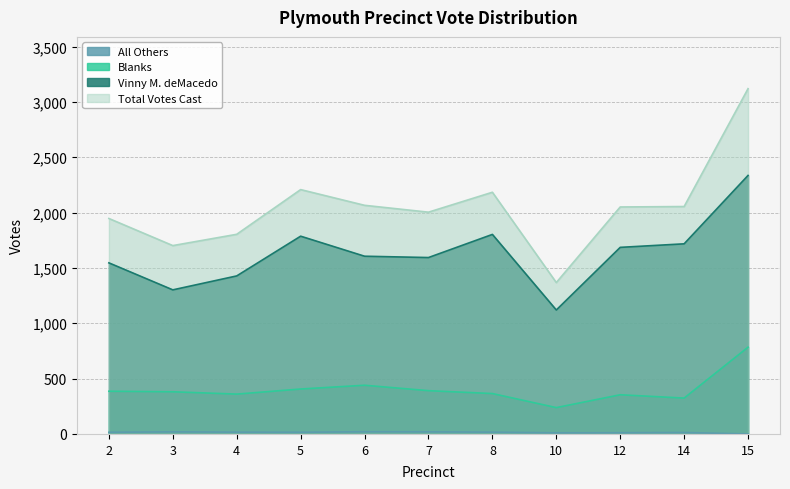

Reading left to right, list all the values displayed in this chart.

Vinny M. deMacedo: 1546	1302	1428	1787	1606	1594	1803	1120	1686	1718	2336
Blanks: 386	381	360	406	440	391	365	238	354	324	784
All Others: 15	19	16	15	20	19	16	10	11	13	0
Total Votes Cast: 1947	1702	1804	2208	2066	2004	2184	1368	2051	2055	3120